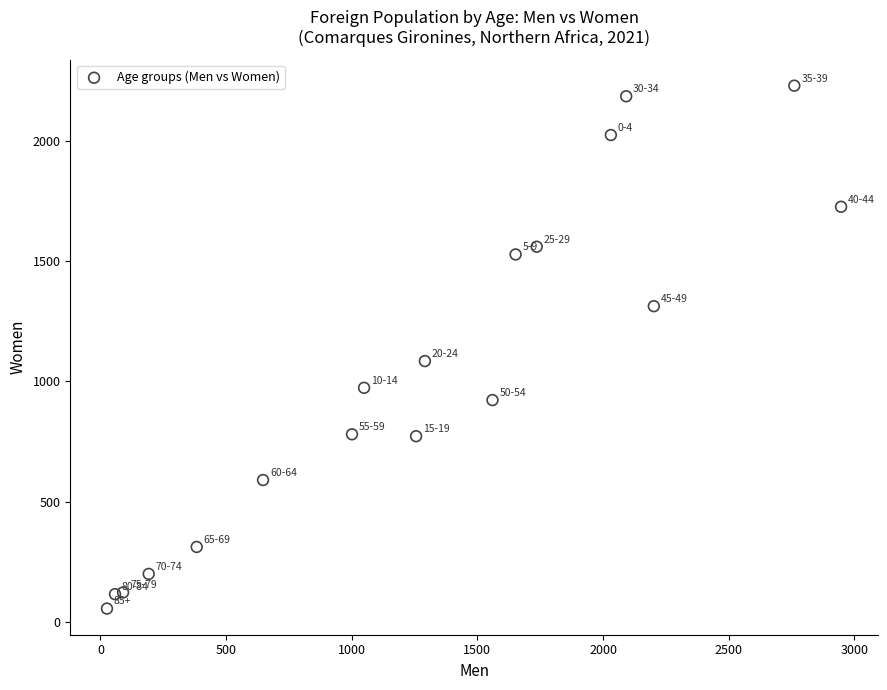

What Y value in the scatter plot is closest to 1142?

1084